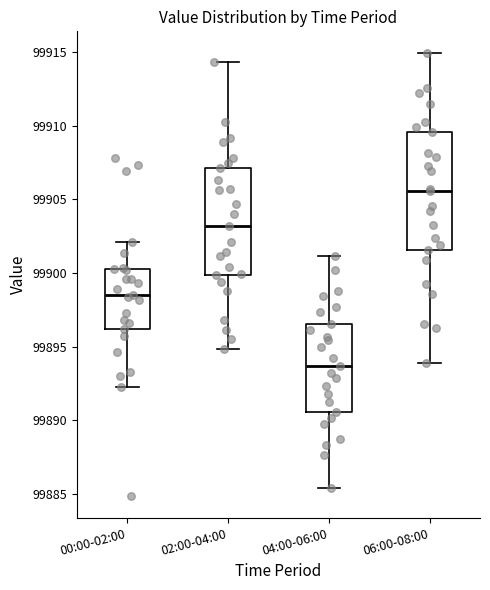

Reading left to right, transcribe this box plot: for each box, give where its median line is, the range the box spans, and where its two whiskers end, as read against the y-axis. The values are not printed on the chart, so give them approximately, as read against the axis.

00:00-02:00: median 99898.5, box 99896.0 to 99900.0, whiskers 99892.0 to 99902.0
02:00-04:00: median 99903.0, box 99900.0 to 99907.0, whiskers 99895.0 to 99914.5
04:00-06:00: median 99893.5, box 99890.5 to 99896.5, whiskers 99885.5 to 99901.0
06:00-08:00: median 99905.5, box 99901.5 to 99909.5, whiskers 99894.0 to 99915.0